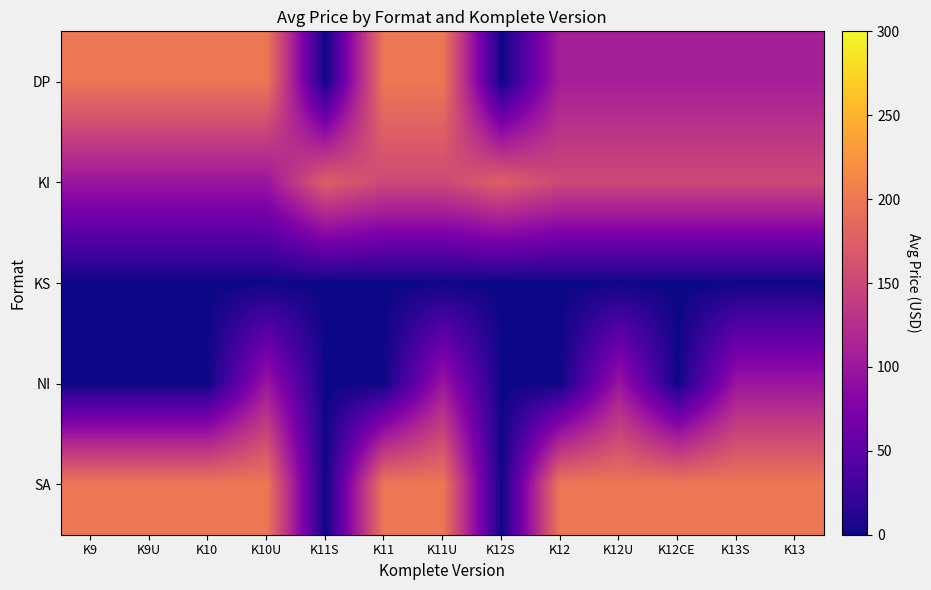

Rank the series by their maximum value, from lowest to highest.

KS, NI, KI, DP, SA